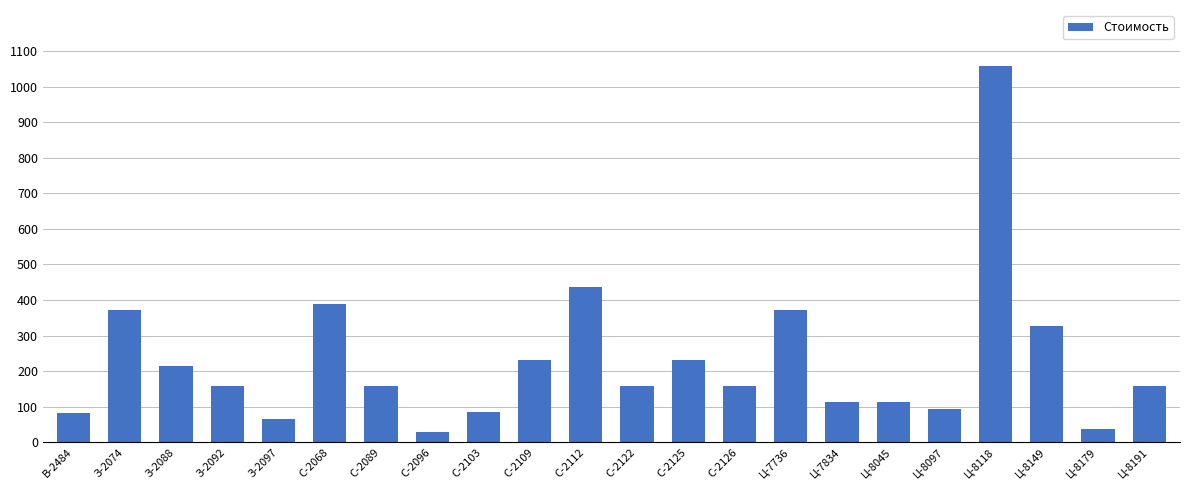

What is the difference between the maximum and minimum values?

1029.2